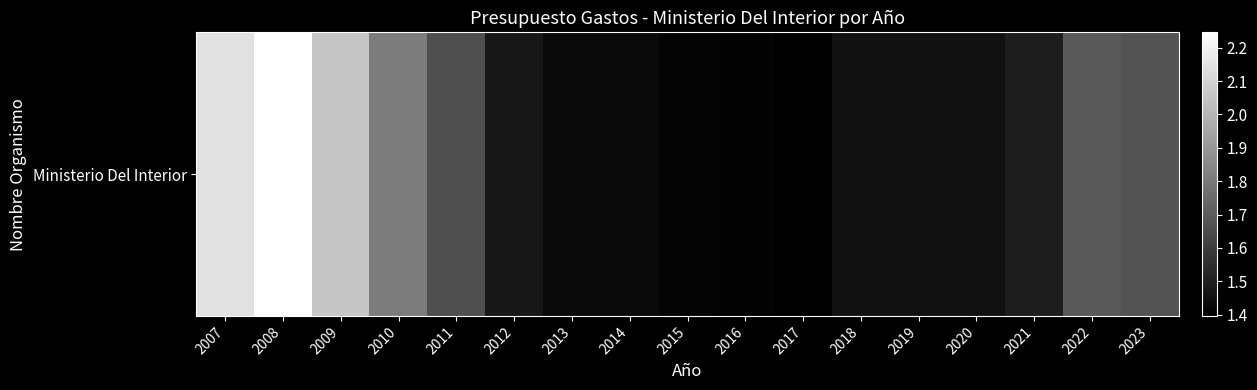

What is the ratio of the value at 2021 to the value at 2019?

1.0